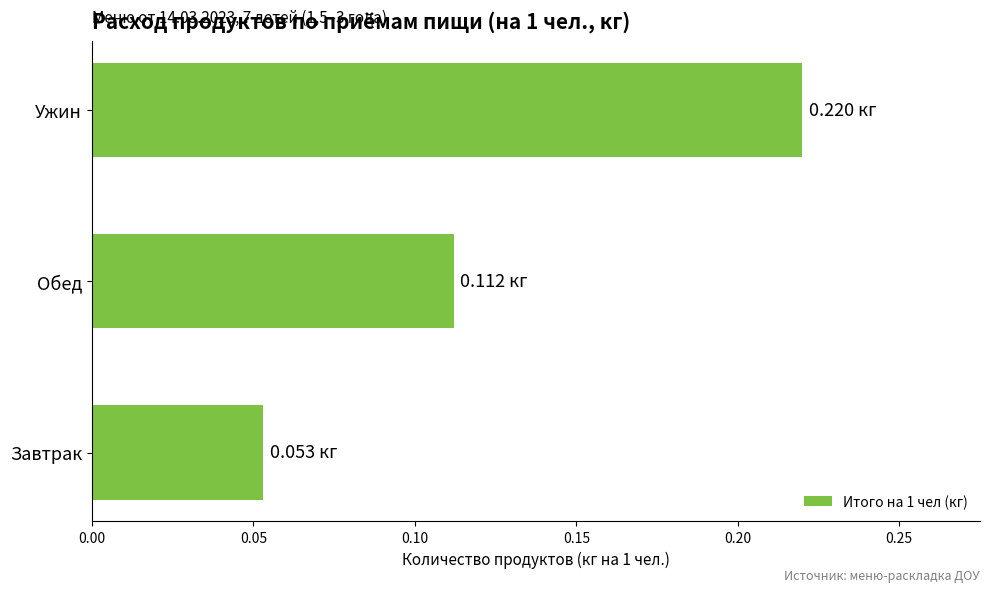

Which label corresponds to the largest value in the chart?

Ужин